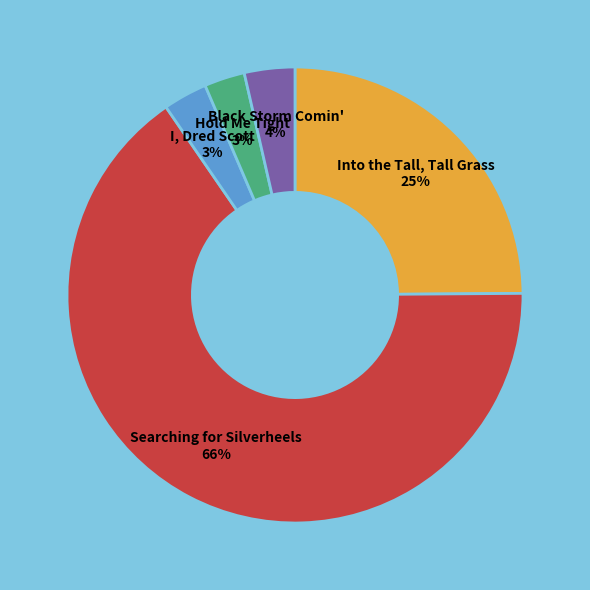

Is it true that Black Storm Comin' is 12% of the pie?

False